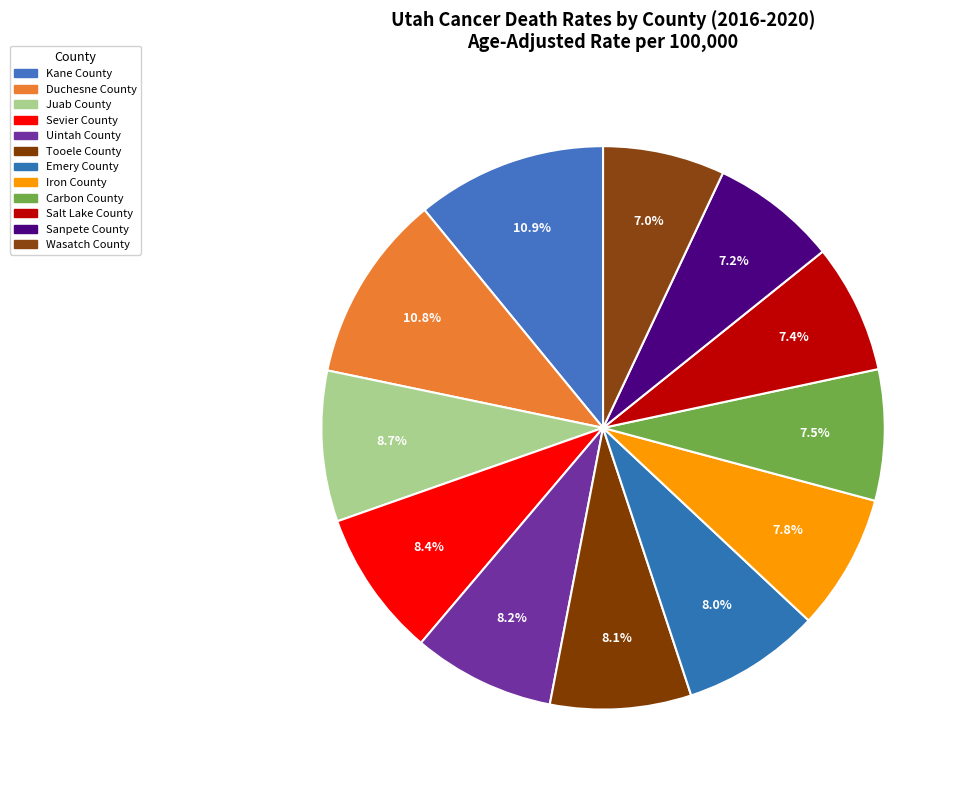

What is the change in value from Iron County to Carbon County?

-1.5